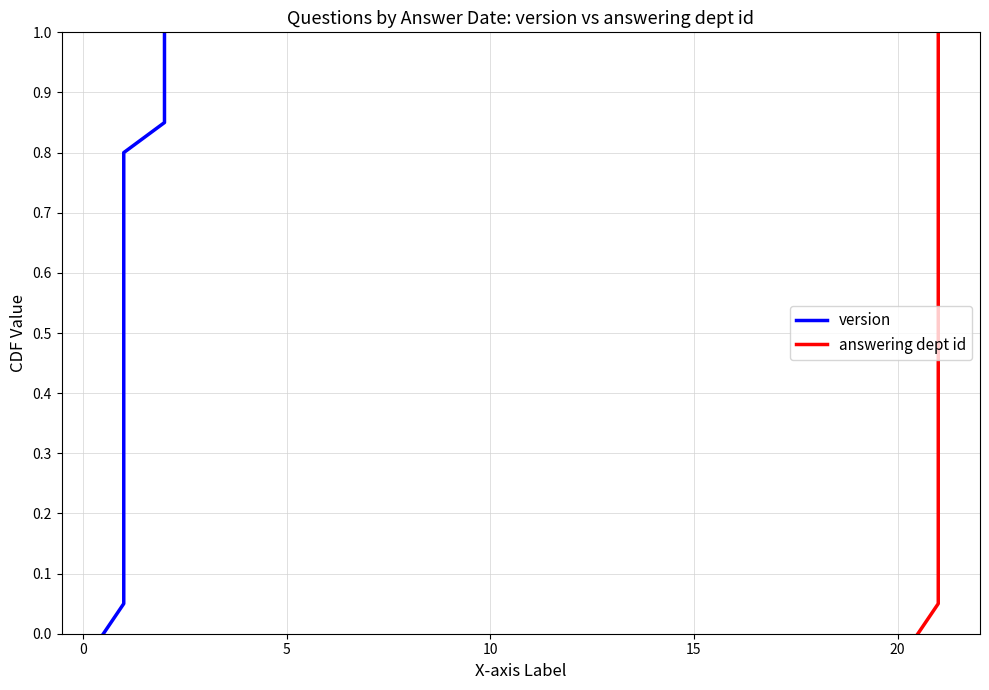

Which series has the widest spread of values?

version